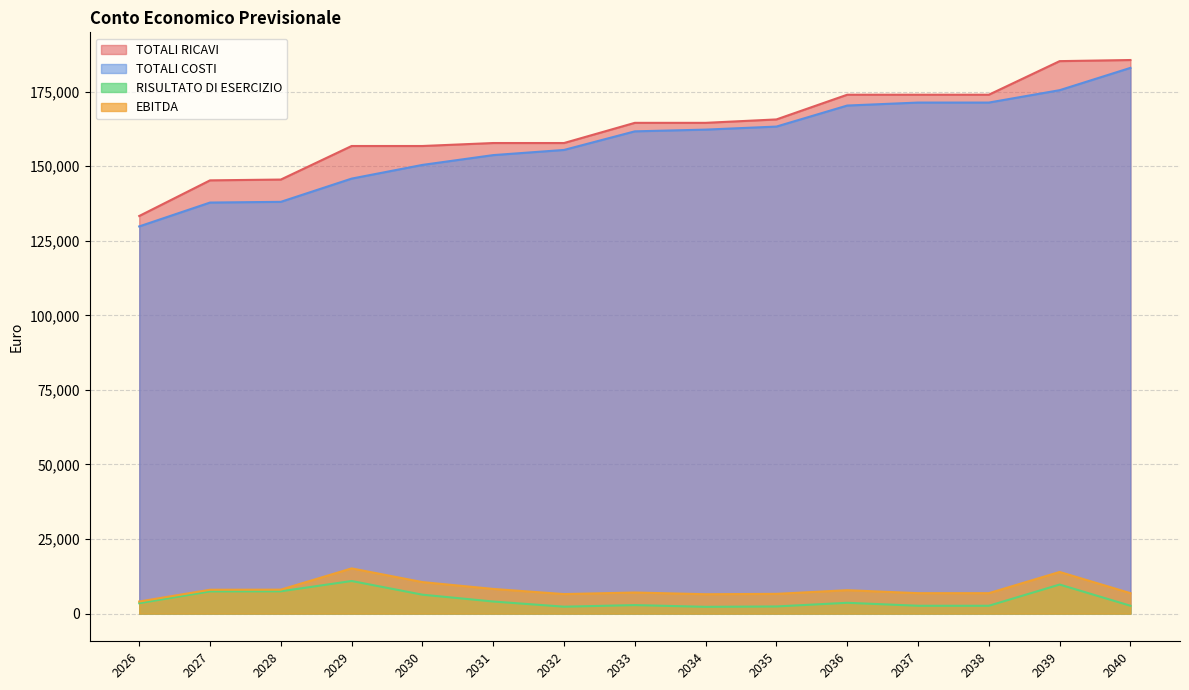

How many lines are shown in the chart?

4